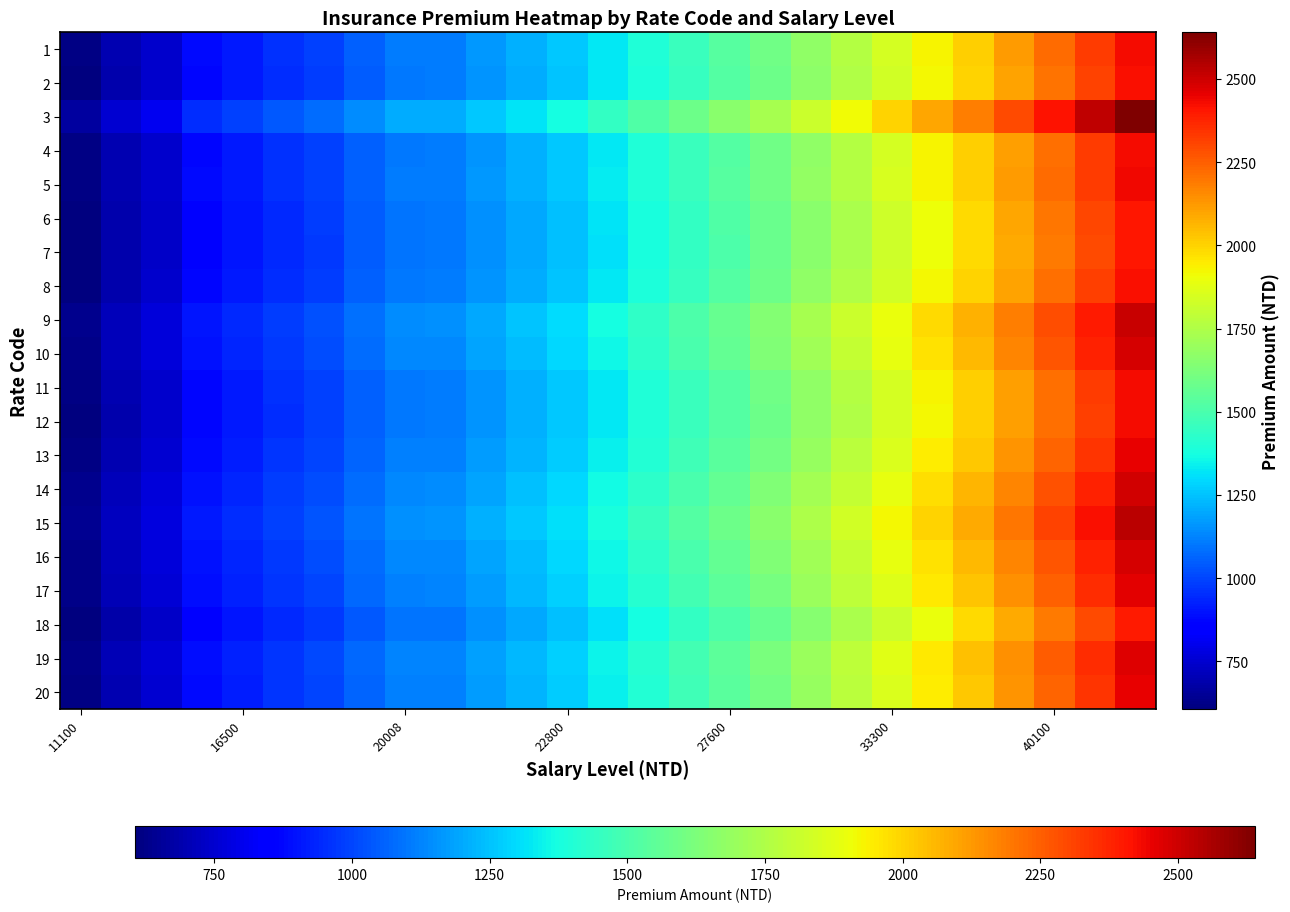

Which series has the widest spread of values?

3